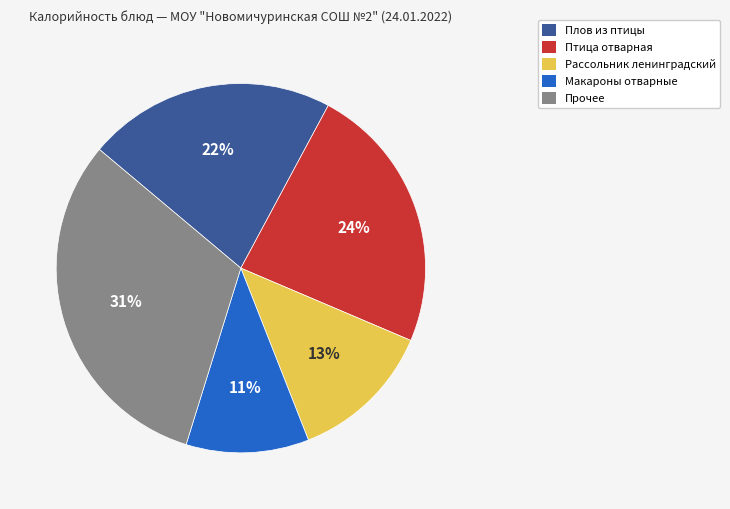

To the nearest percent, what is the average slice percentage?

20%